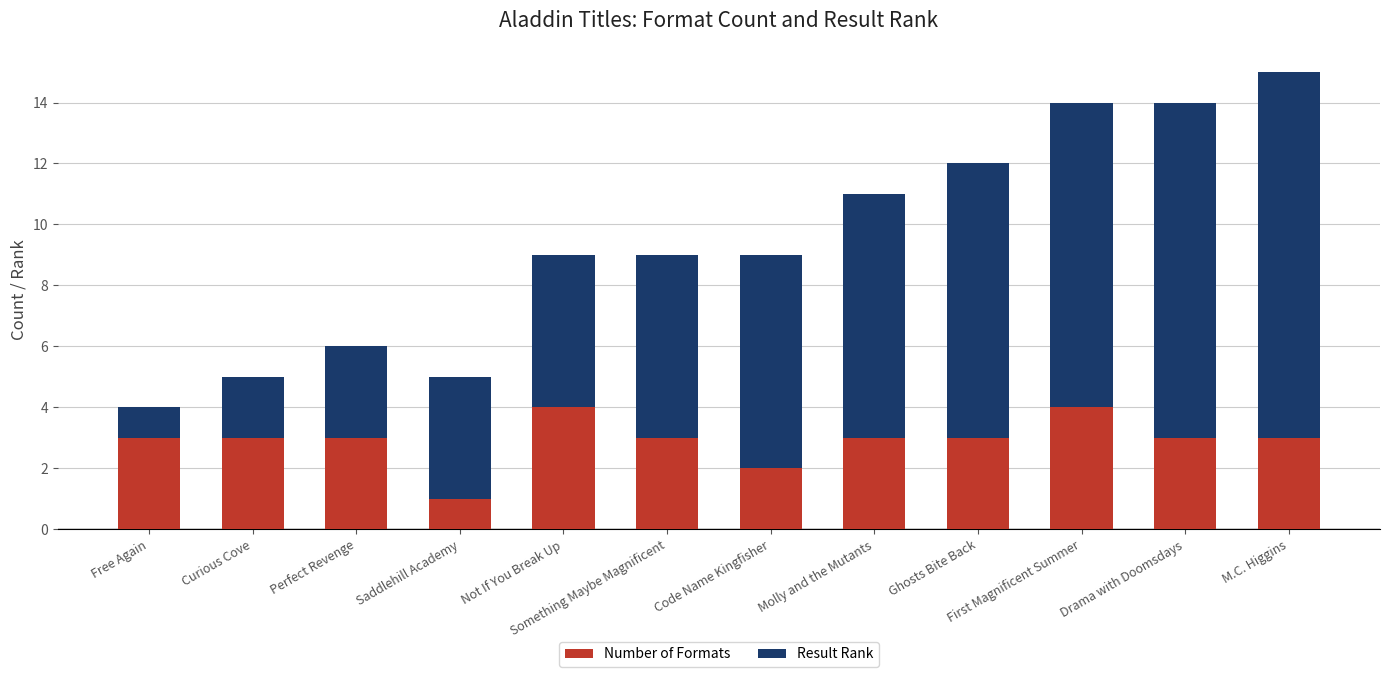

What is the maximum value for Number of Formats?

4